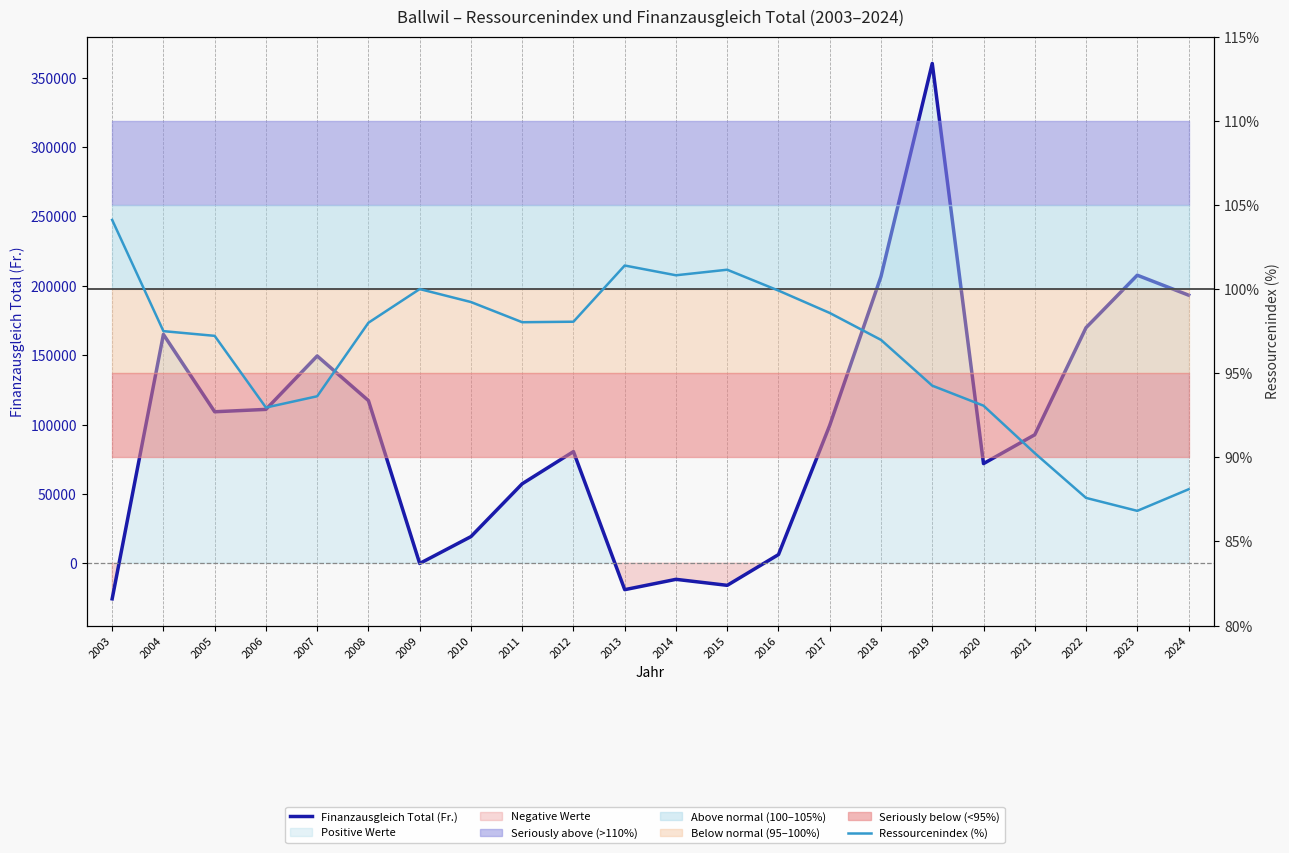

Does the chart have visible grid lines?

No